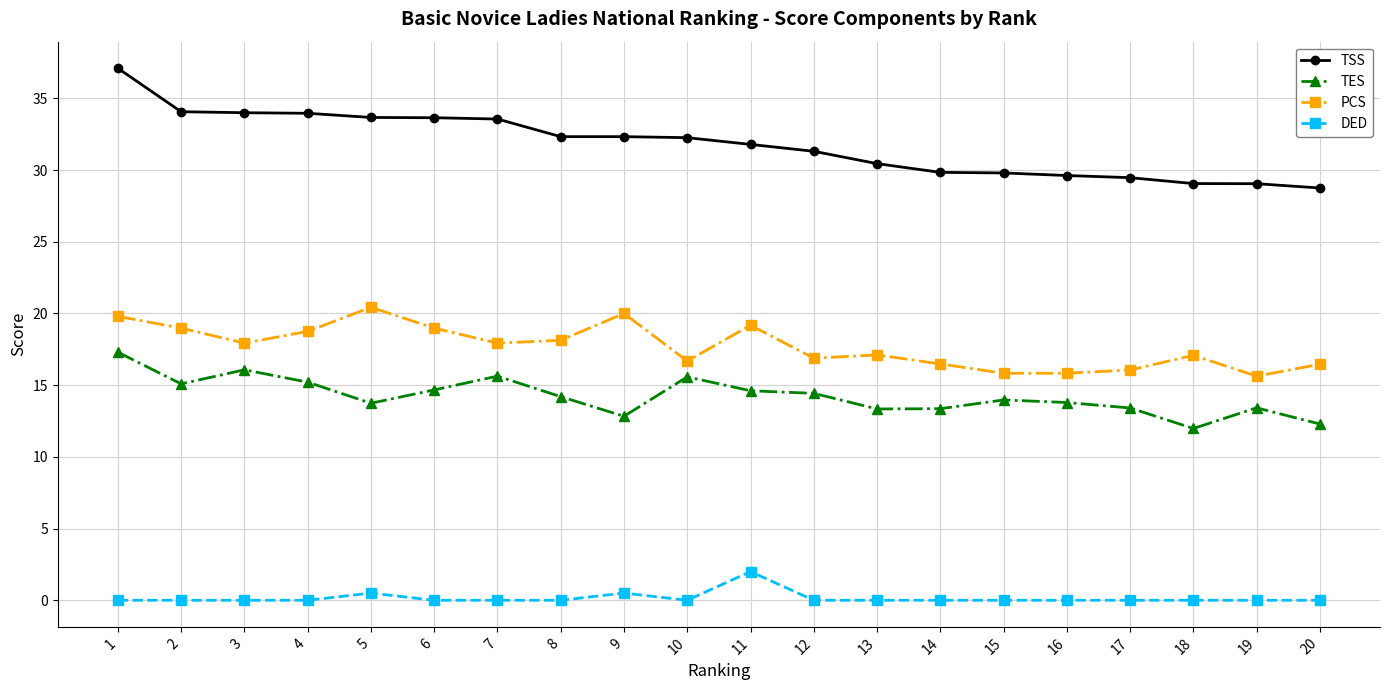

What is the value of the TSS point at the 4th from the left?

34.0